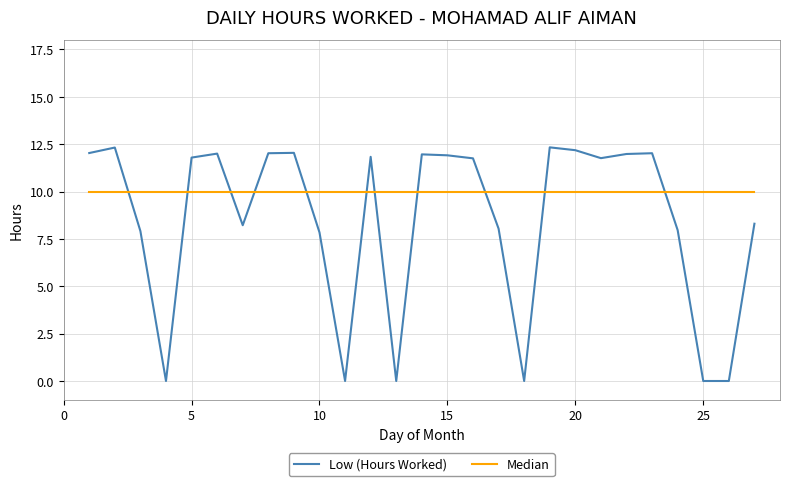

What are all the series names shown in the legend?

Low (Hours Worked), Median